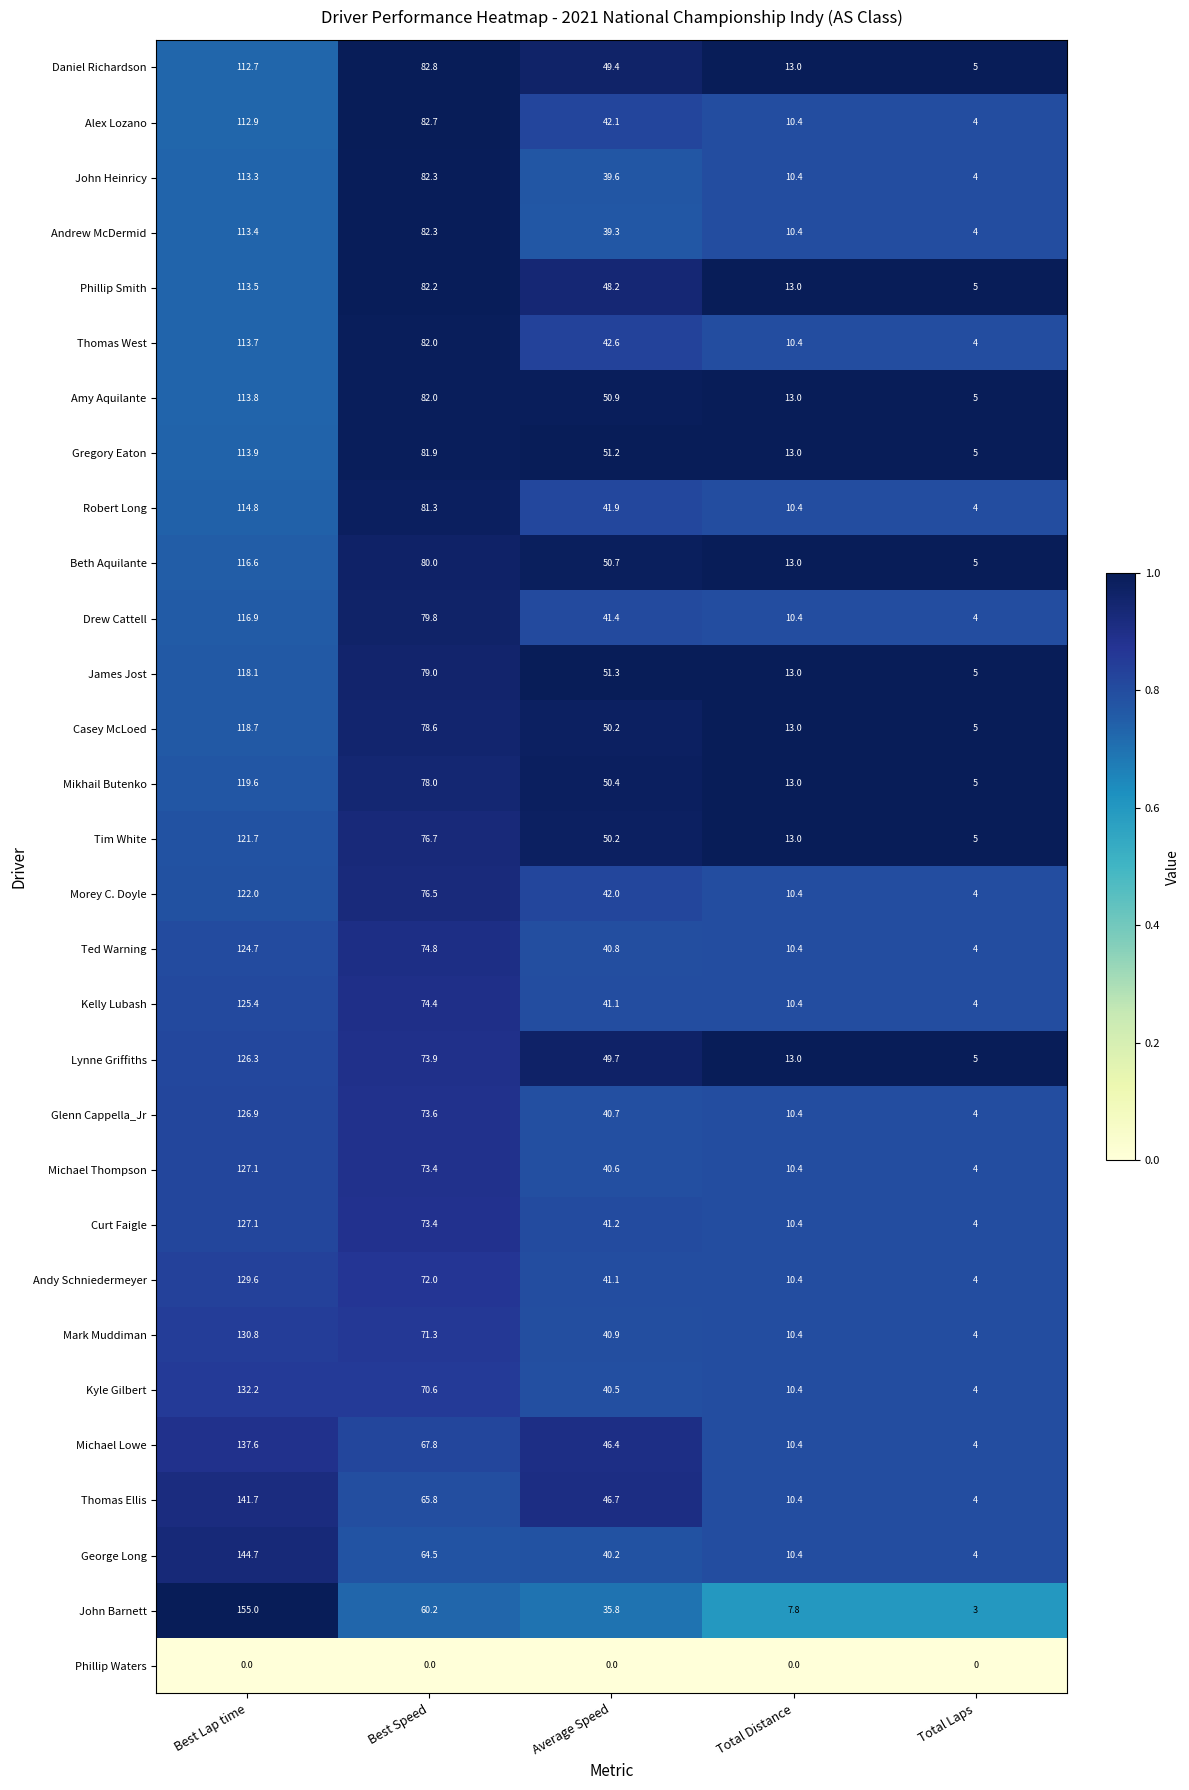

True or false: Tim White has a value of 5.0 at Total Laps.

True